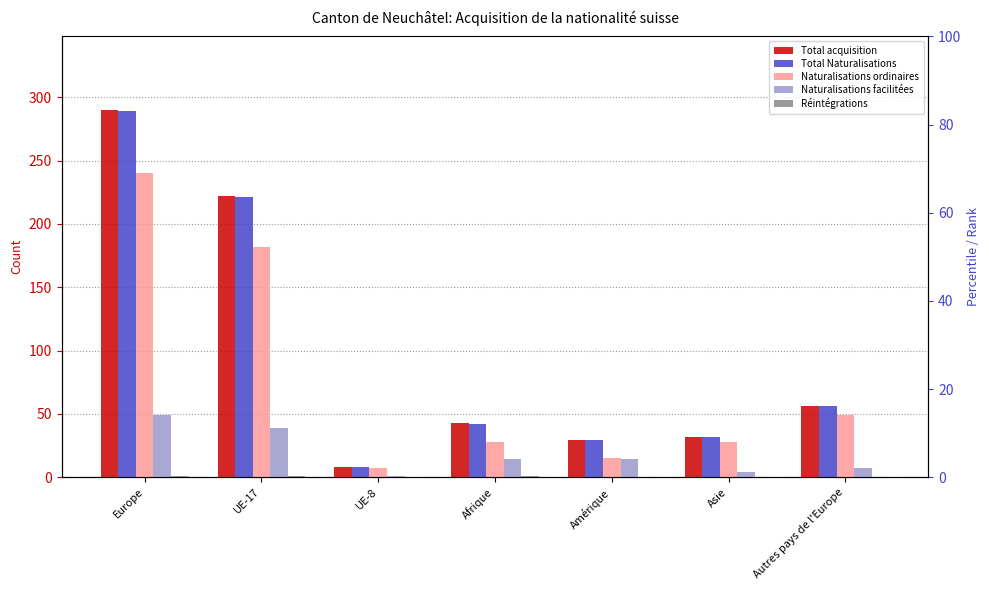

At which category is the sum across all series the highest?

Europe